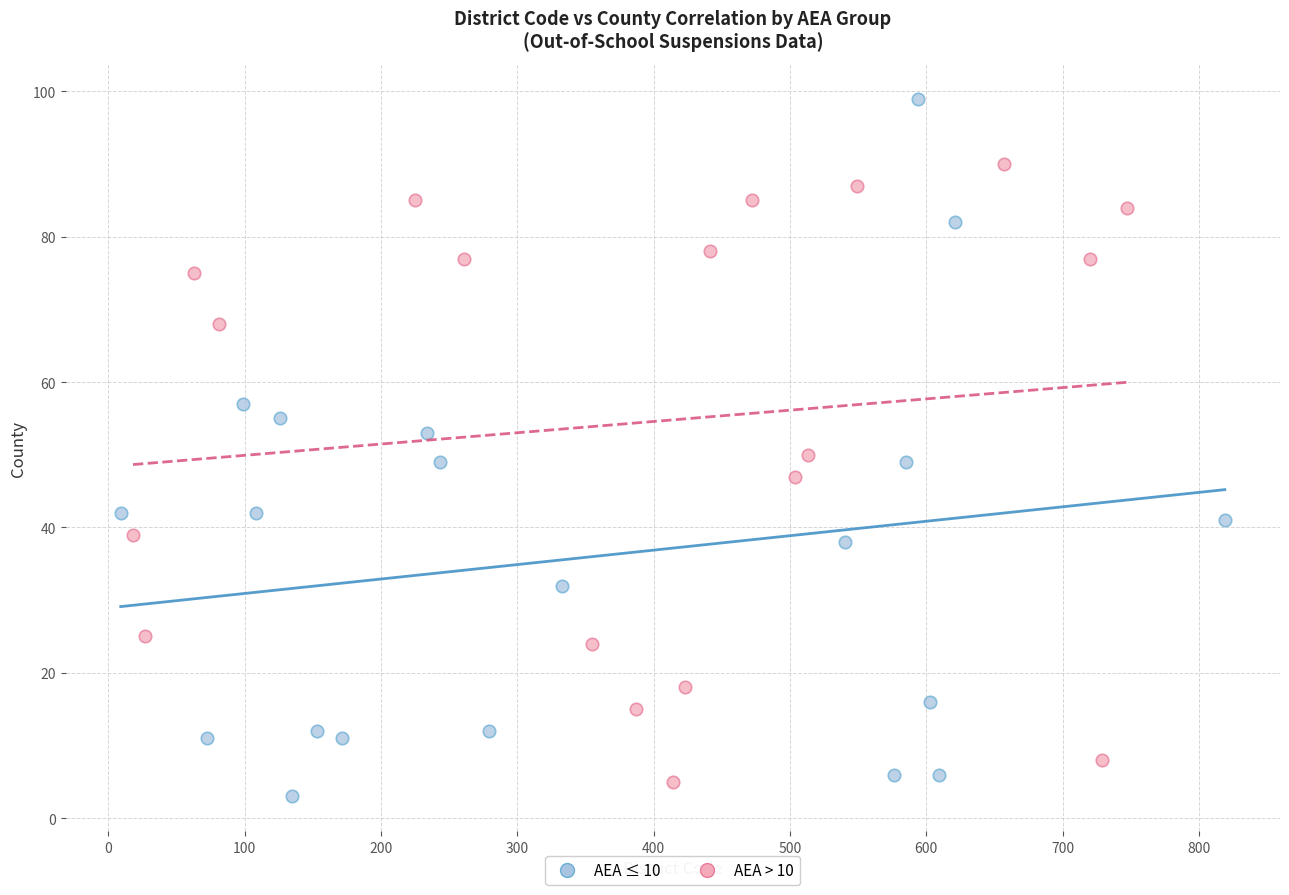

Which series has the largest Y range (max minus min)?

AEA ≤ 10